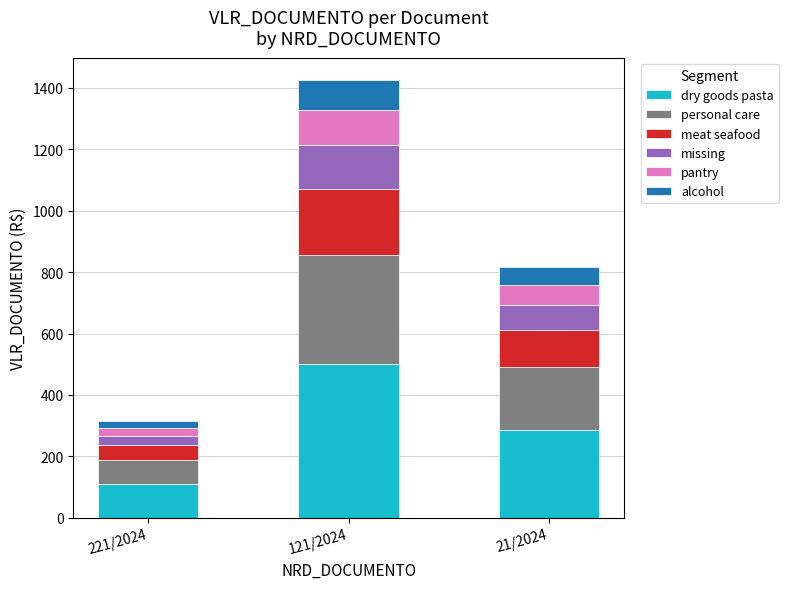

What is the difference between the dry goods pasta values at 21/2024 and 121/2024?

213.9